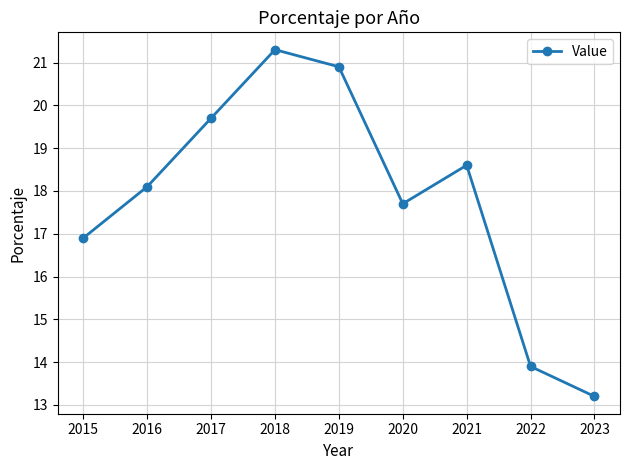

Where does the data first go above 18?

2016